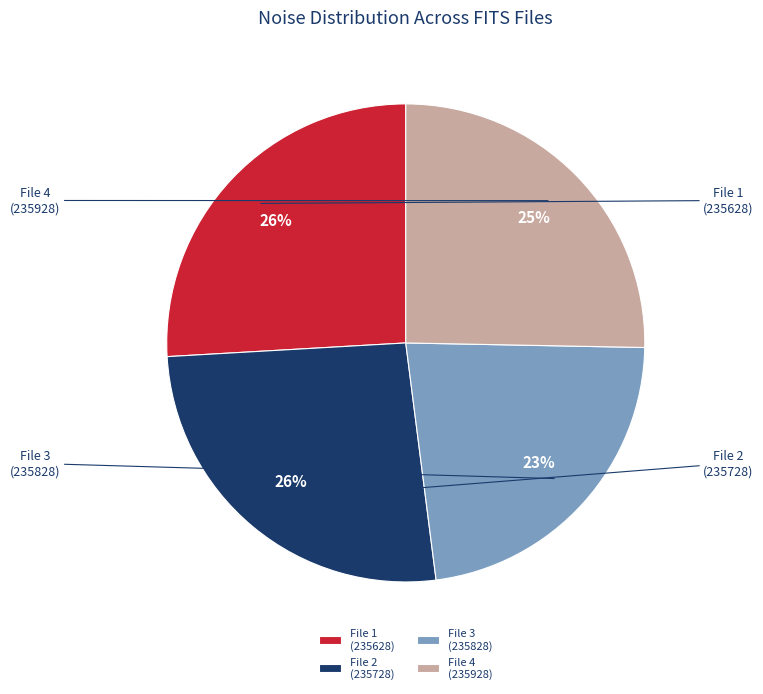

Rank the categories by value from lowest to highest.

20151108235828920_SVAKOV-R6_snap.fits, 20151108235928995_SVAKOV-R6_snap.fits, 20151108235628771_SVAKOV-R6_snap.fits, 20151108235728845_SVAKOV-R6_snap.fits